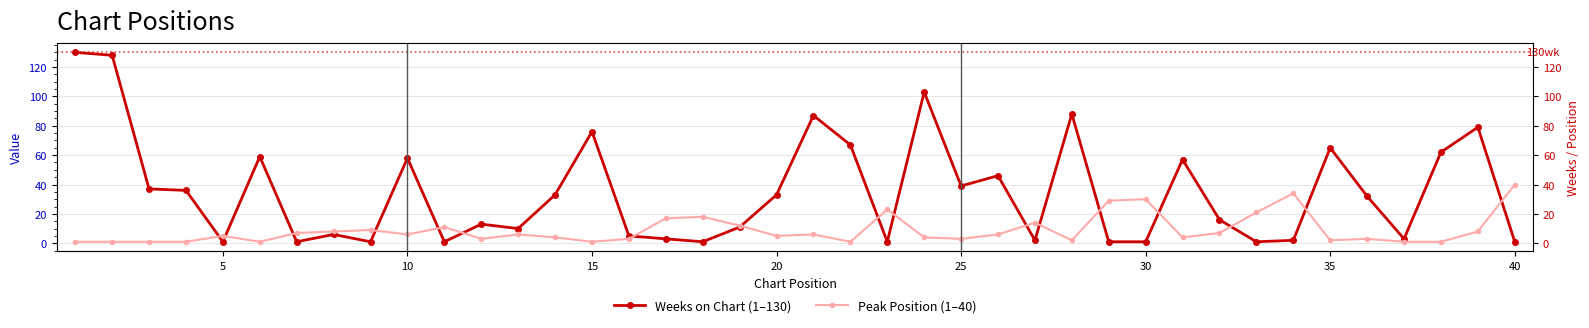

Reading left to right, what are all the values shown in this chart?

Weeks on Chart (1–130): 130	128	37	36	1	59	1	6	1	58	1	13	10	33	76	5	3	1	11	33	87	67	1	103	39	46	2	88	1	1	57	16	1	2	65	32	3	62	79	1
Peak Position (1–40): 1	1	1	1	5	1	7	8	9	6	11	3	6	4	1	3	17	18	12	5	6	1	23	4	3	6	14	2	29	30	4	7	21	34	2	3	1	1	8	40